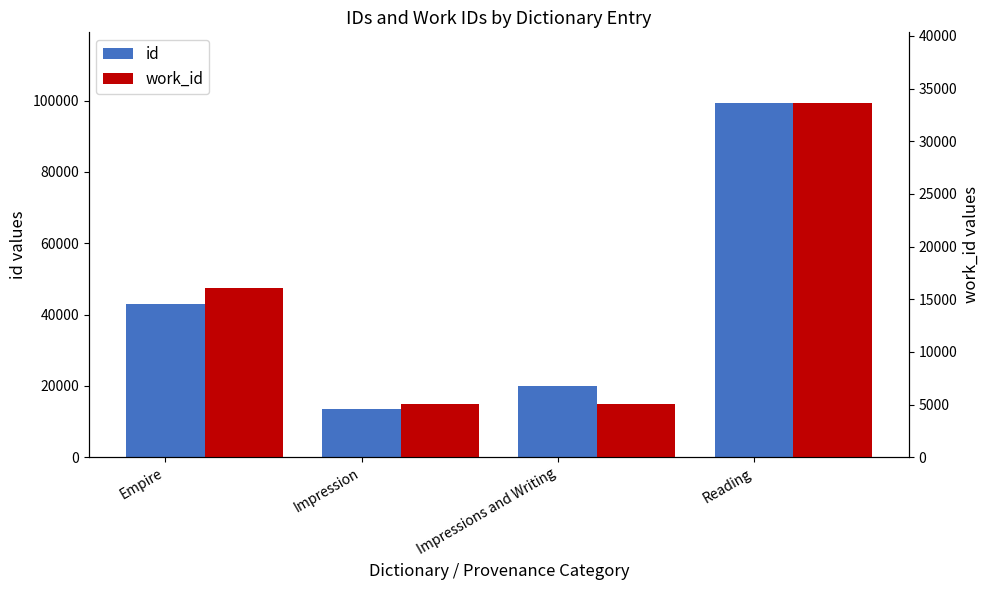

Reading right to left, transcribe all the data shown in this chart.

id: 99312	19903	13528	42964
work_id: 33617	5033	5033	16031